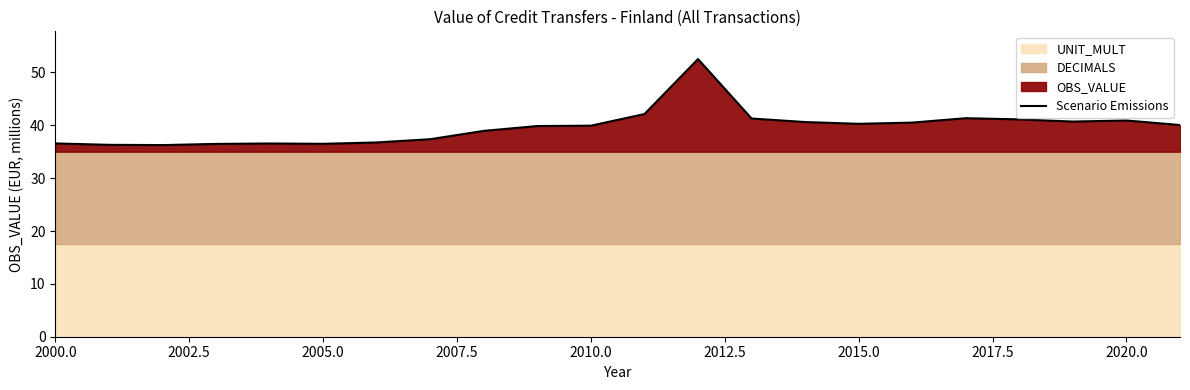

How many lines are shown in the chart?

1